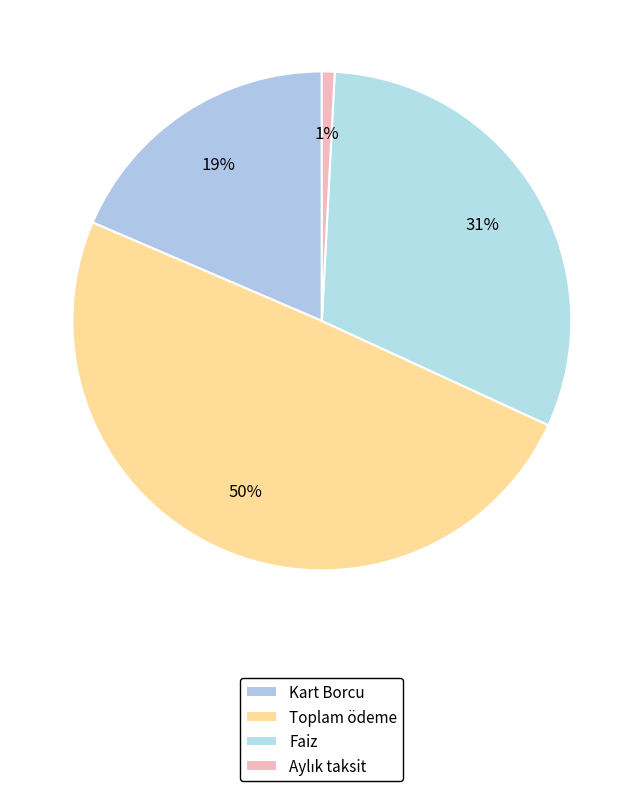

Is there a majority slice in this chart?

No